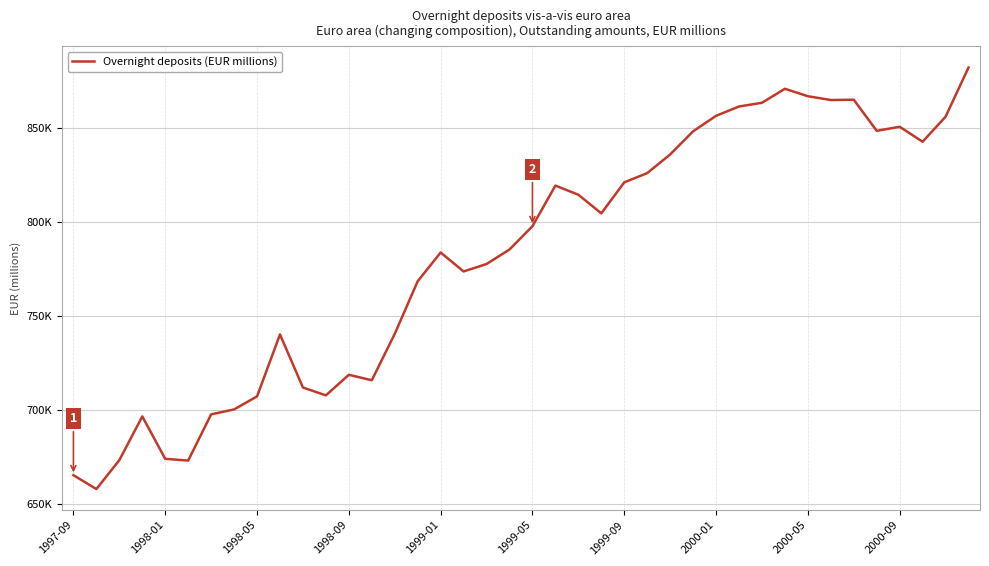

Does the chart have visible grid lines?

Yes